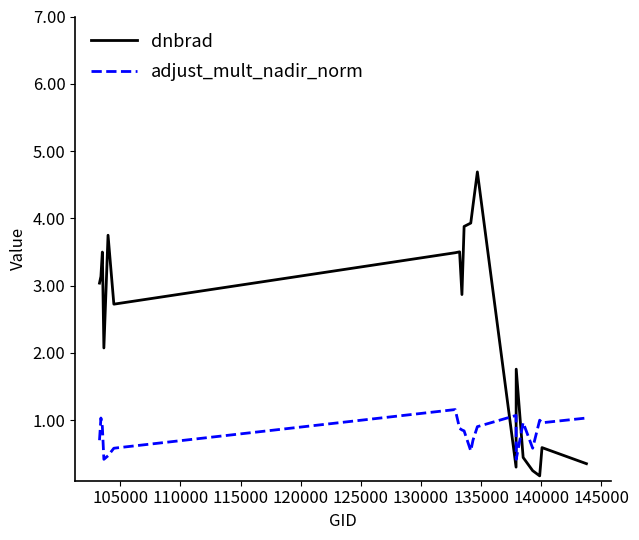

Which series has the widest spread of values?

dnbrad